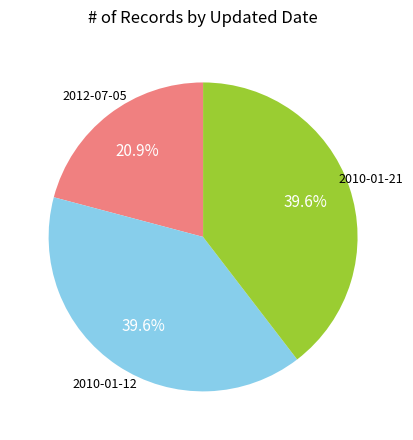

Is there any slice that represents more than half of the pie?

No